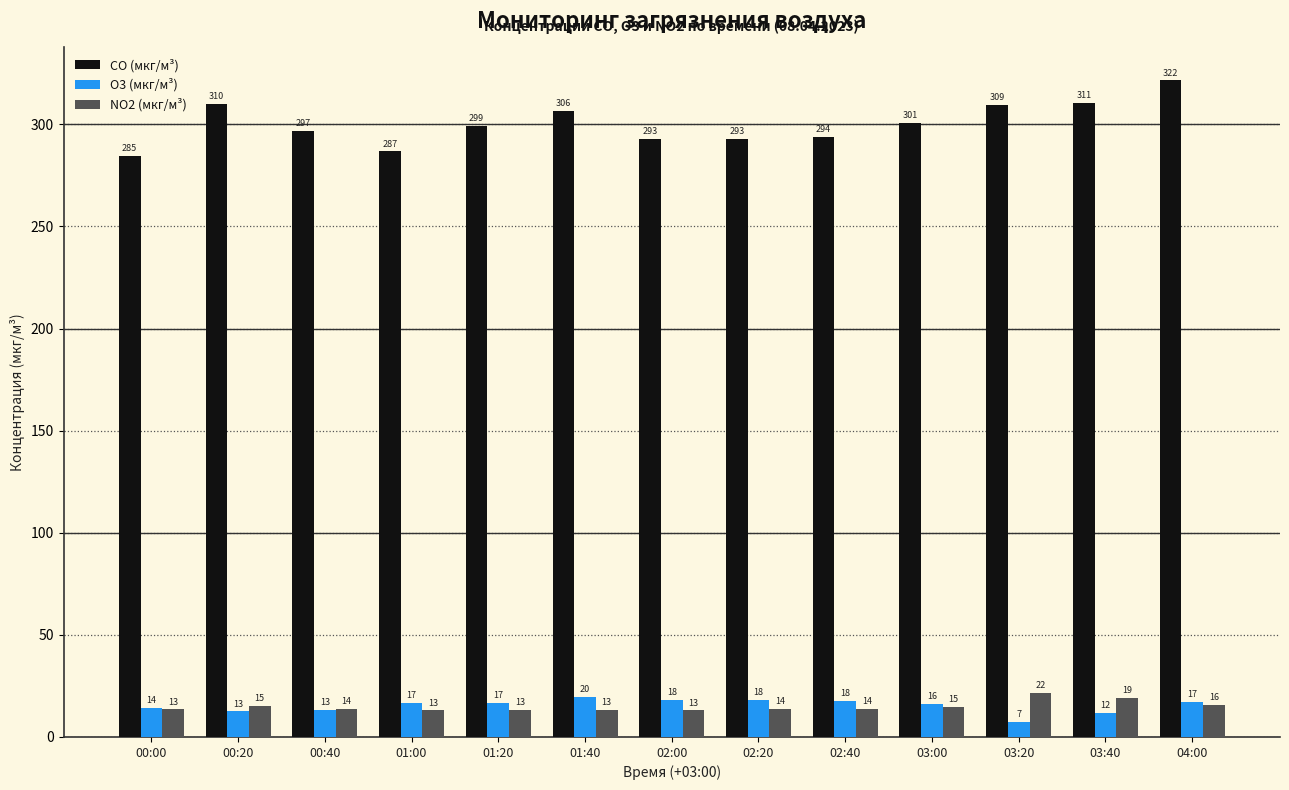

At which category is the sum across all series the highest?

04:00